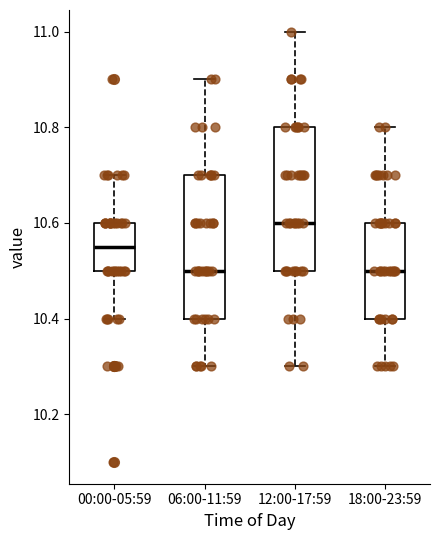

Which box's median line is the highest?

12:00-17:59